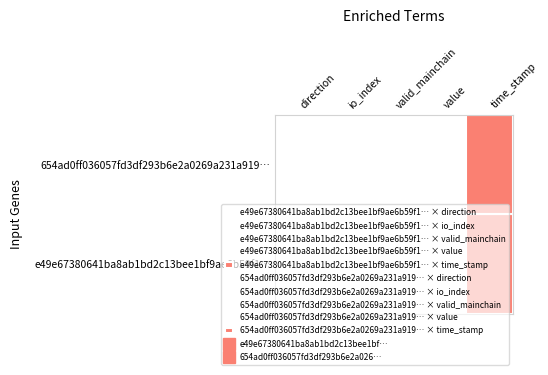

Reading left to right, extract all data points from this chart.

e49e67380641ba8ab1bd2c13bee1bf9ae6b59f1…: -1.0	46.0	1.0	0.0	1579045248.0
654ad0ff036057fd3df293b6e2a0269a231a919…: 1.0	7.0	1.0	0.0	1579031772.0